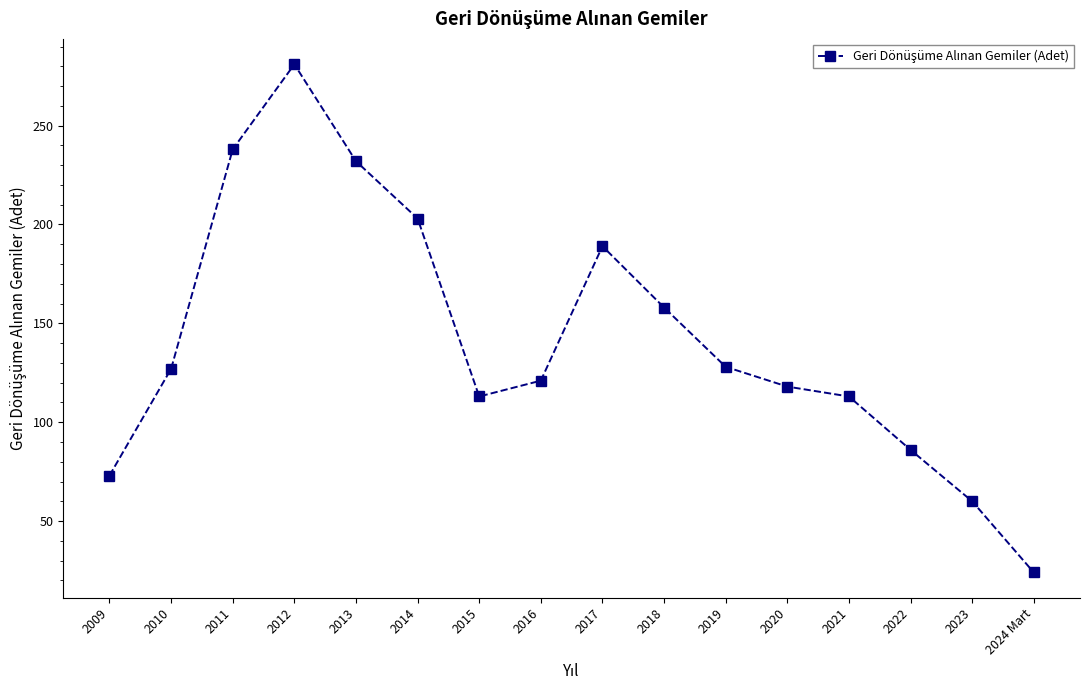

What is the label of the 9th point from the right?

2016